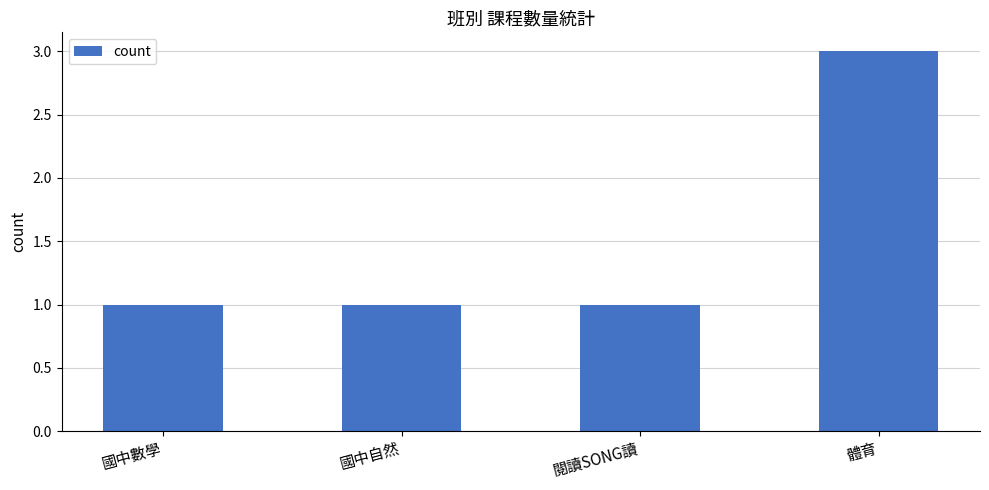

What is the difference between the values at 體育 and 國中自然?

2